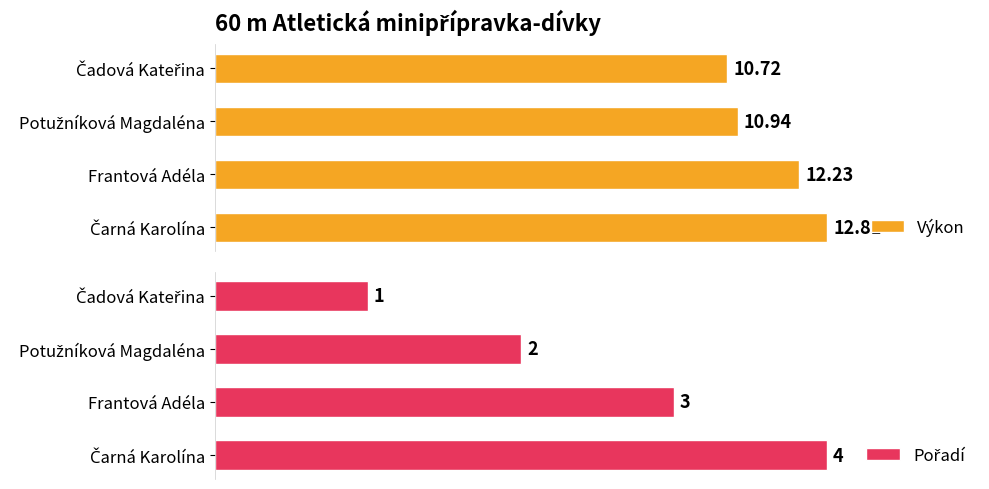

What are all the series names shown in the legend?

Výkon, Pořadí